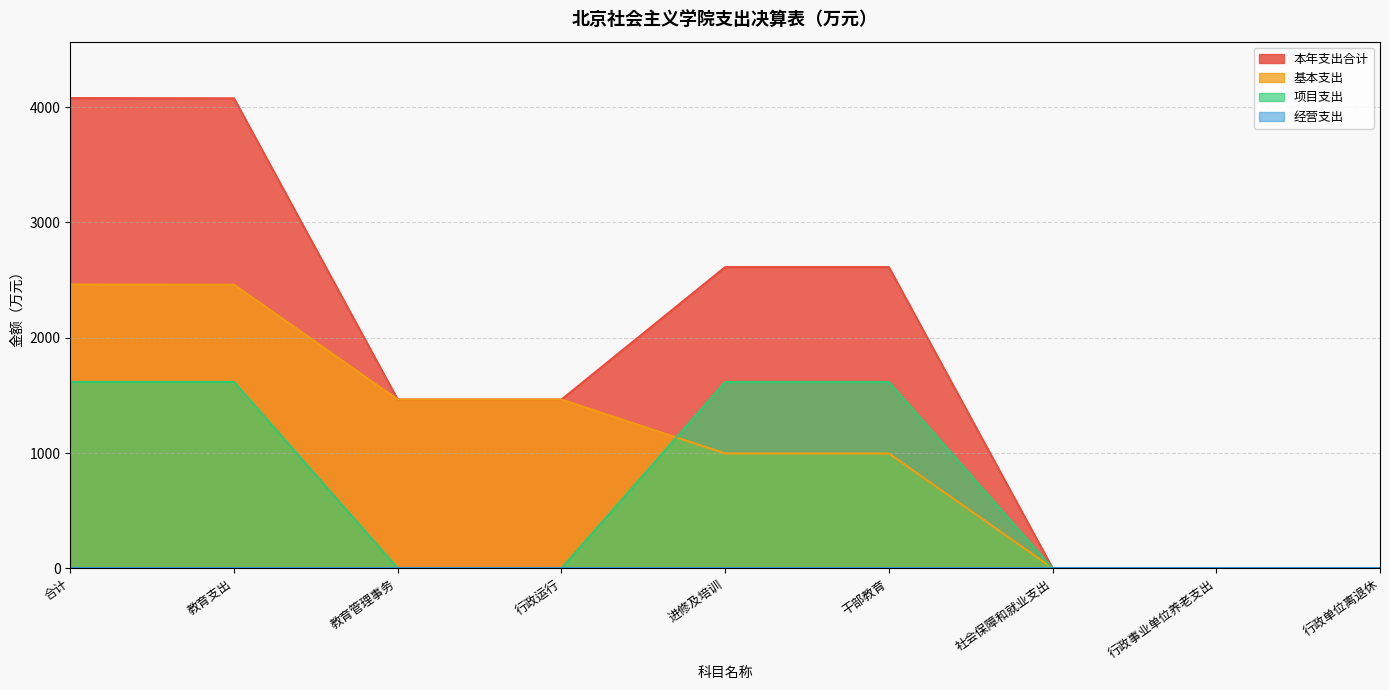

What is the label of the 9th point from the left?

行政单位离退休